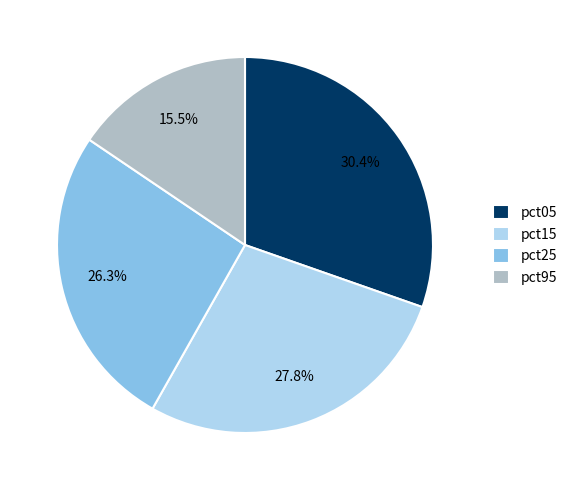

What is the largest slice in the pie chart?

pct05